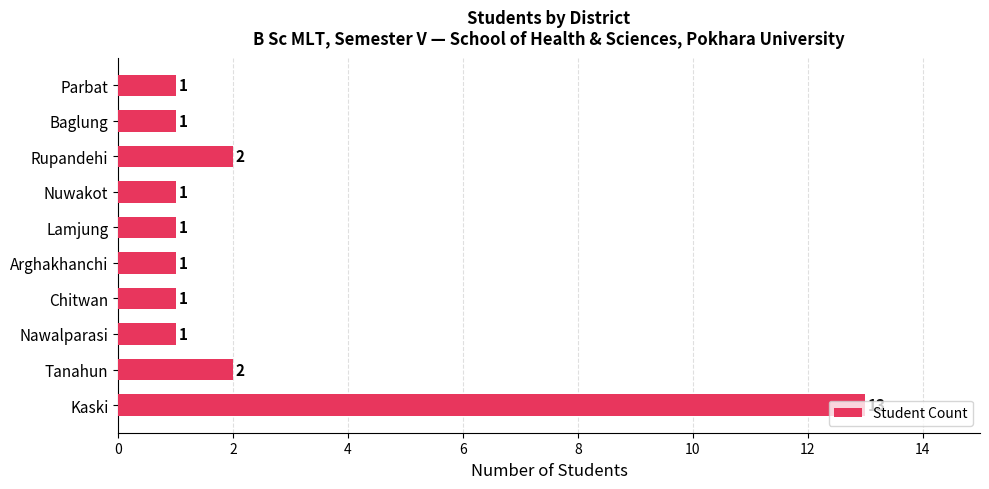

Is it true that the value at Baglung is 2?

False